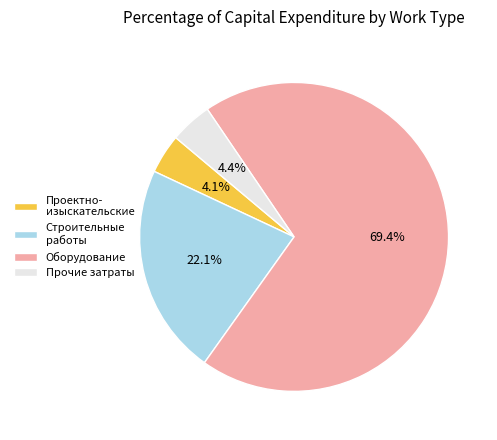

Which slice represents more than half of the pie?

Оборудование